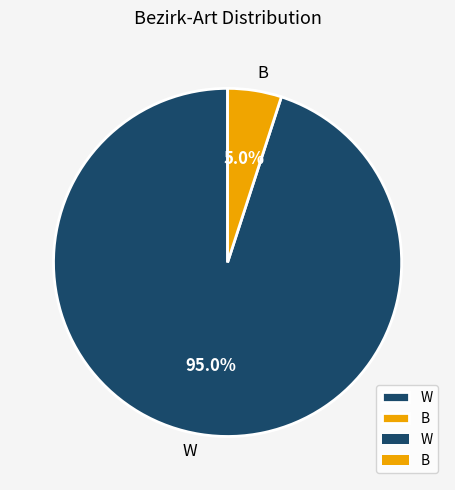

Is it true that W is 95% of the pie?

True